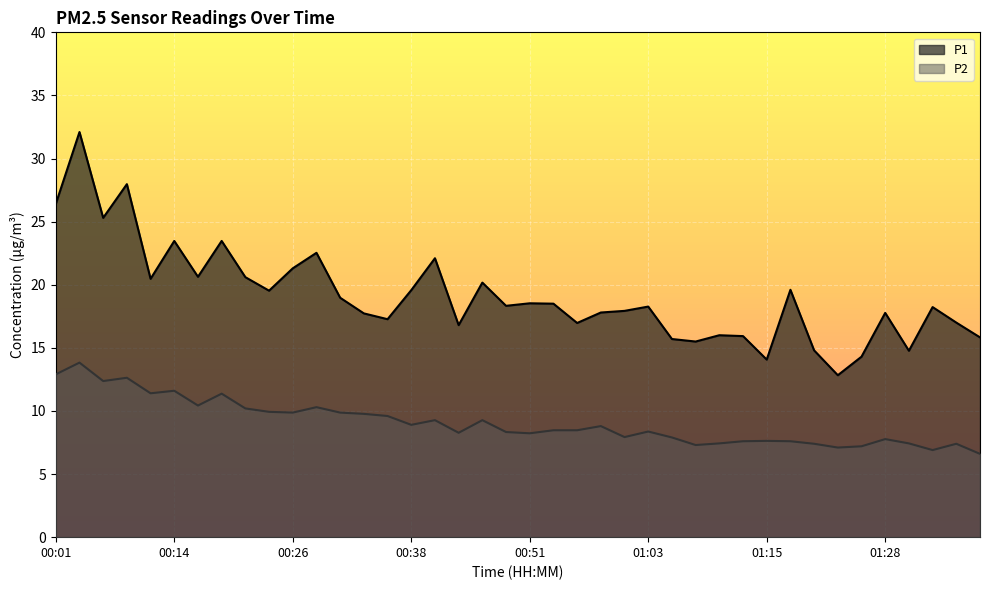

What is the sum of all P1 values?

765.0